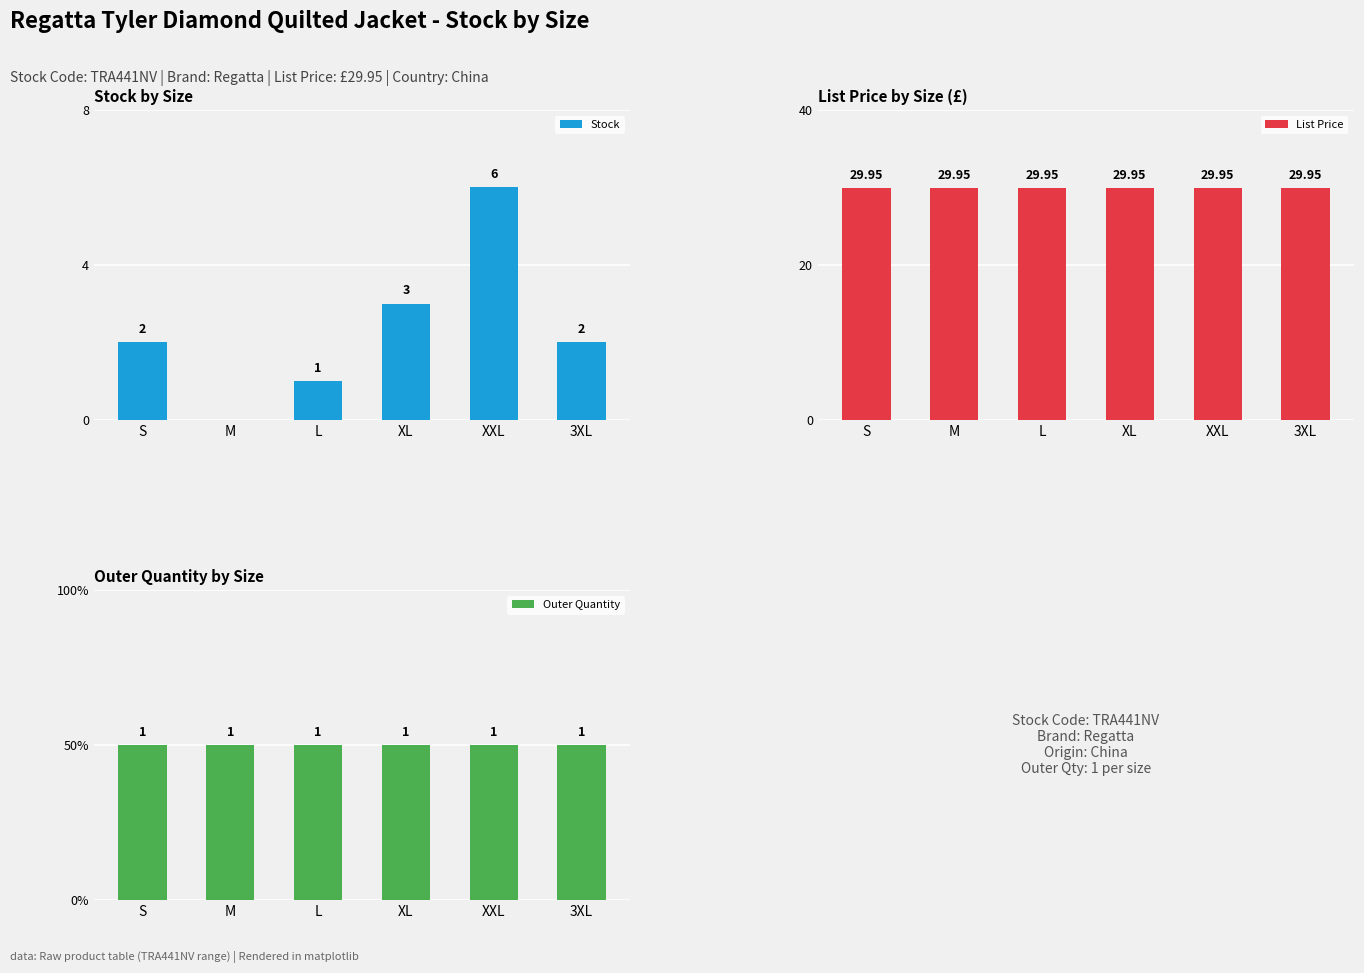

Which category has the lowest value in the Stock series?

M